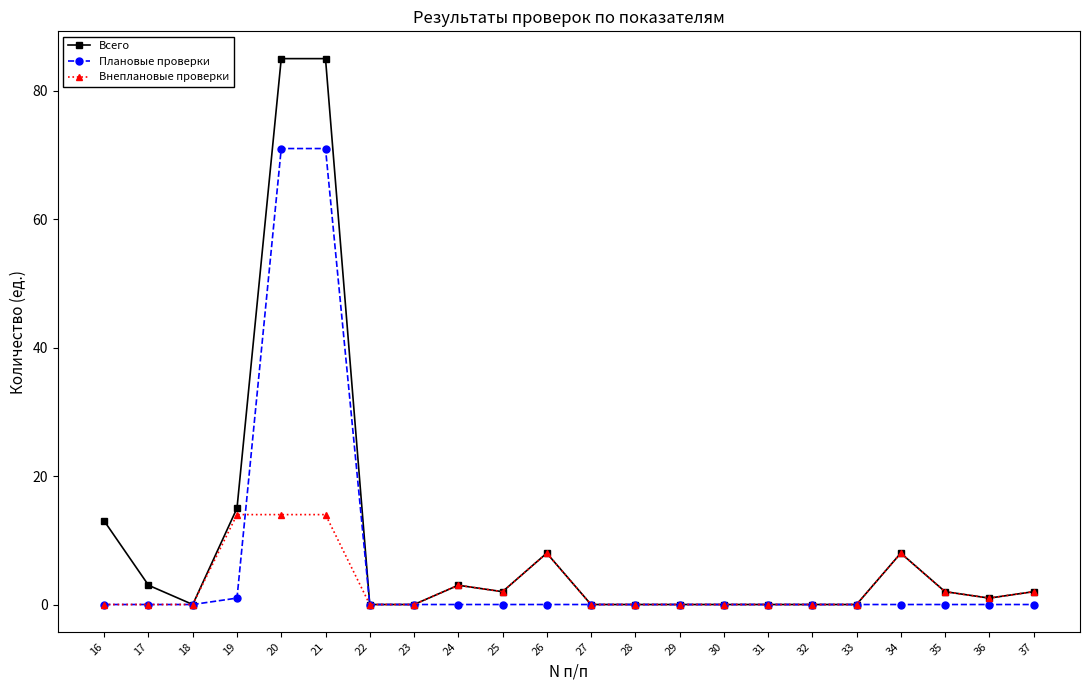

Which series has the largest range (max minus min)?

Всего